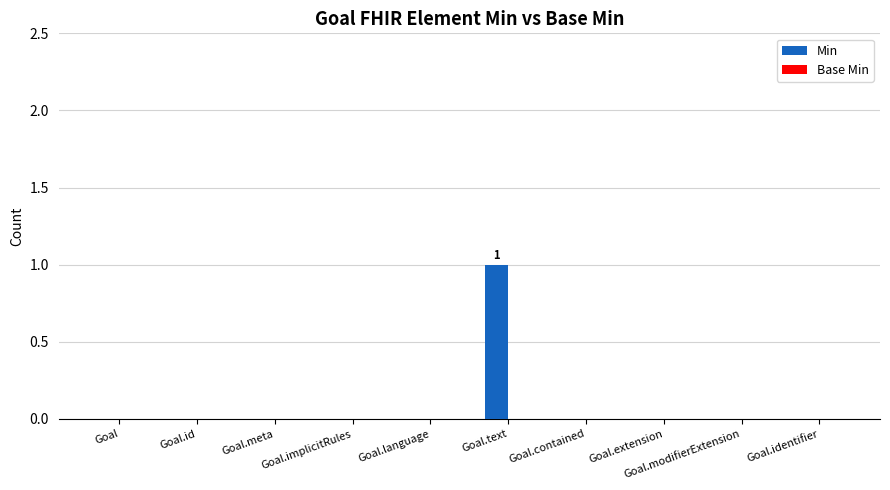

Between Goal.text and Goal.meta, which is larger?

Goal.text